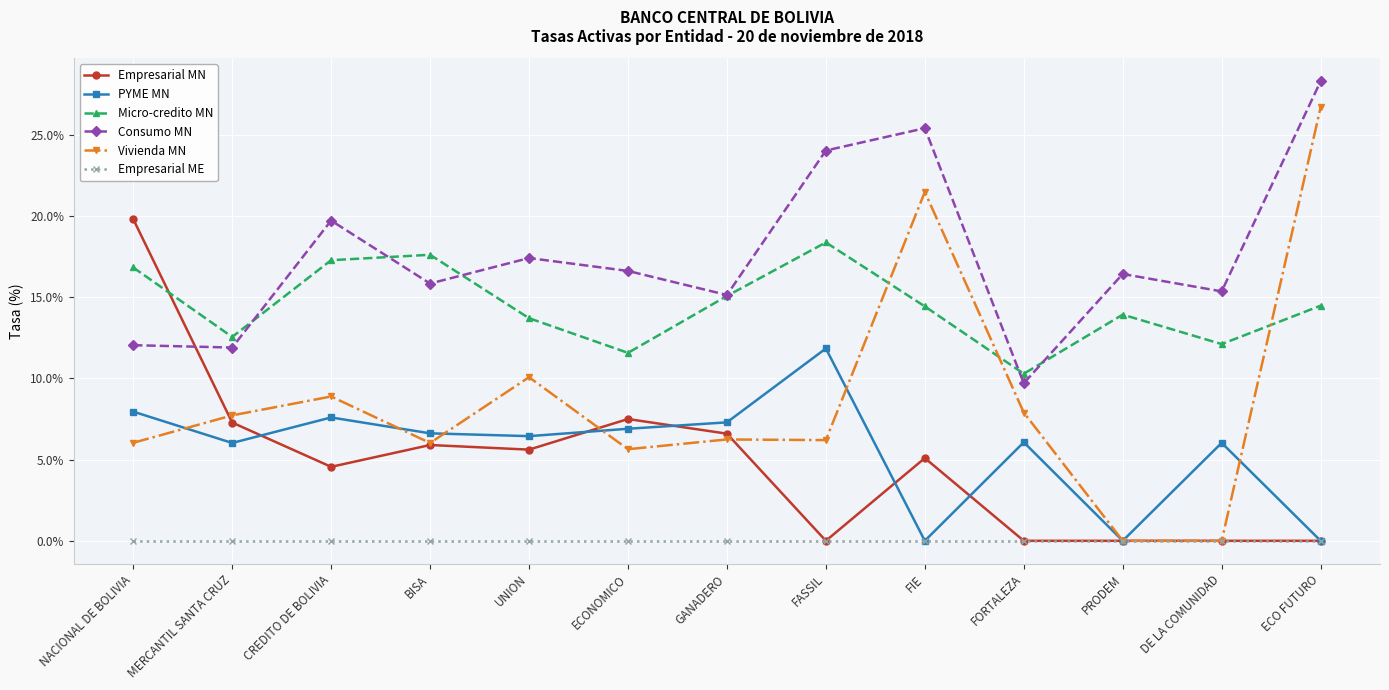

Which series changed the most between GANADERO and ECO FUTURO?

Vivienda MN